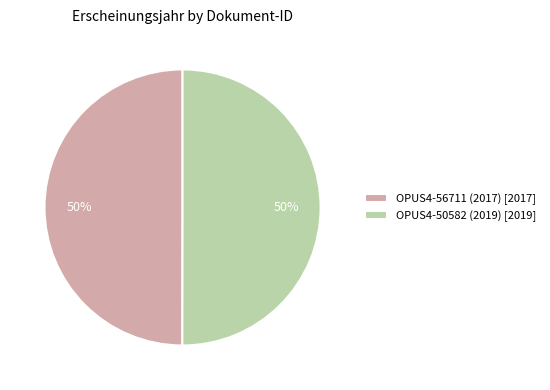

Approximately how many times larger is the value at OPUS4-56711 (2017) compared to OPUS4-50582 (2019)?

1.0